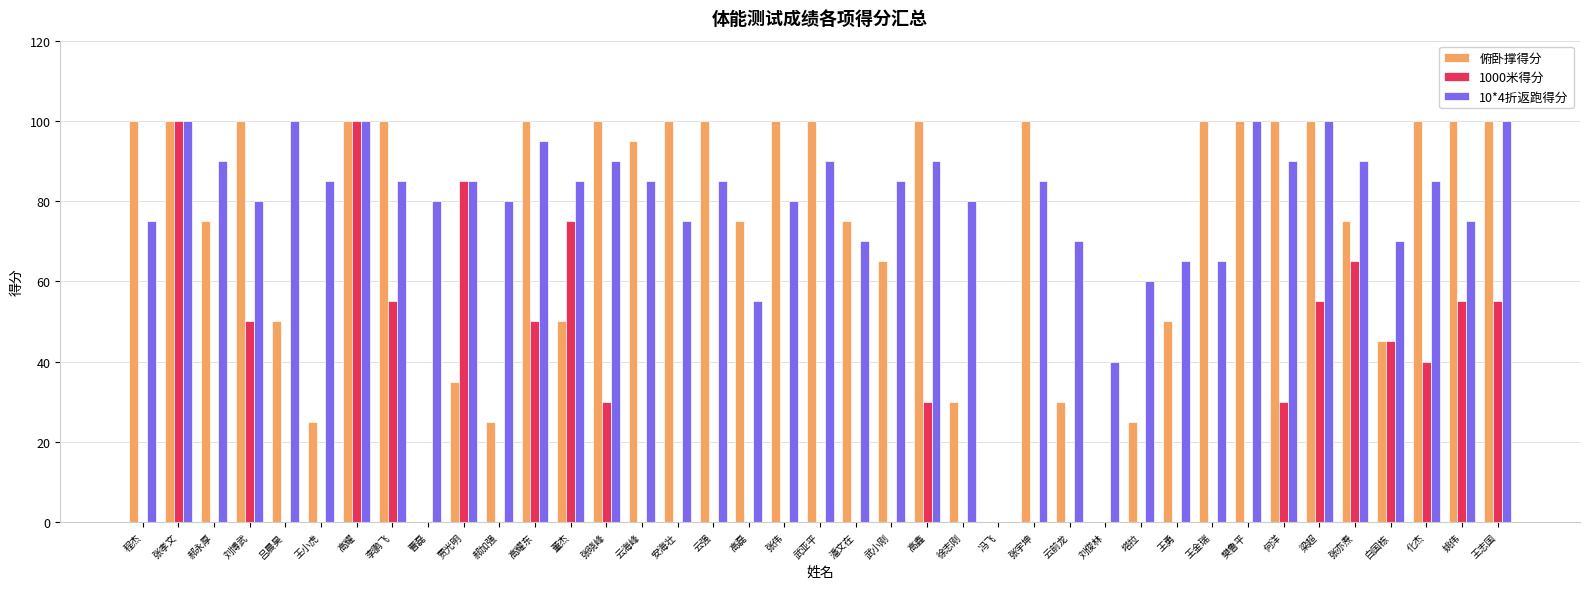

Which series has the largest total across all categories?

10*4折返跑得分